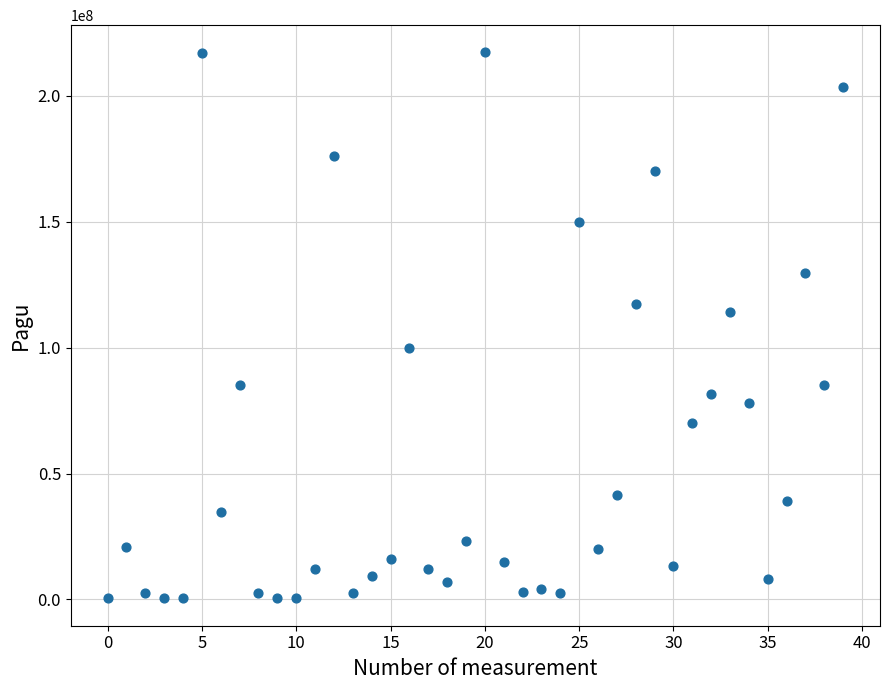

What is the range of Y values (max minus min)?

216860000